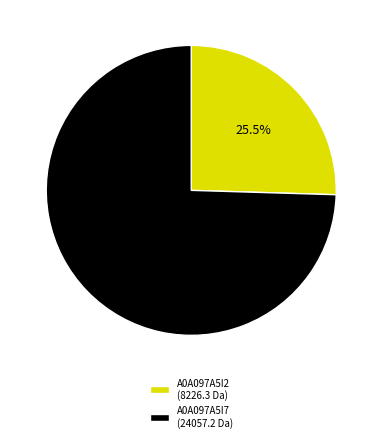

Combined, what portion of the pie is A0A097A5I7 and A0A097A5I2?

100.0%